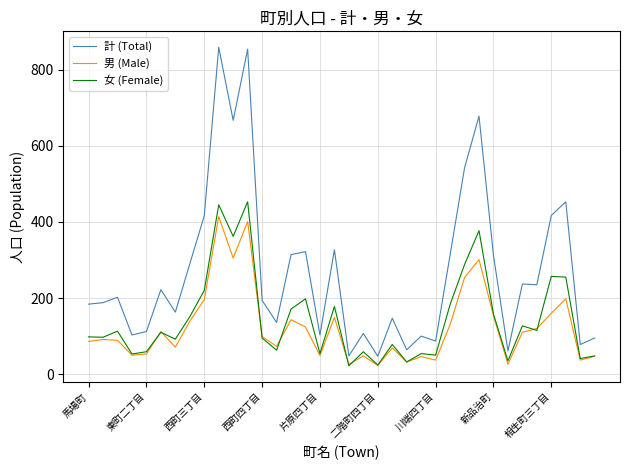

Rank the series by their maximum value, from lowest to highest.

男 (Male), 女 (Female), 計 (Total)